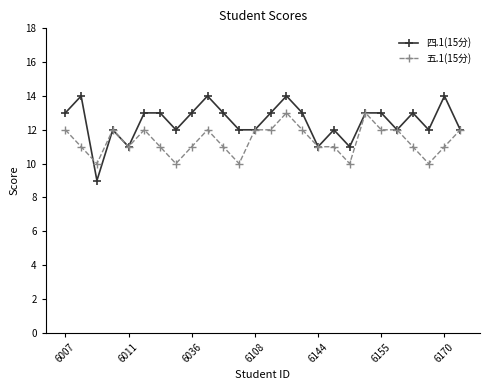

Which series has the widest spread of values?

四.1(15分)